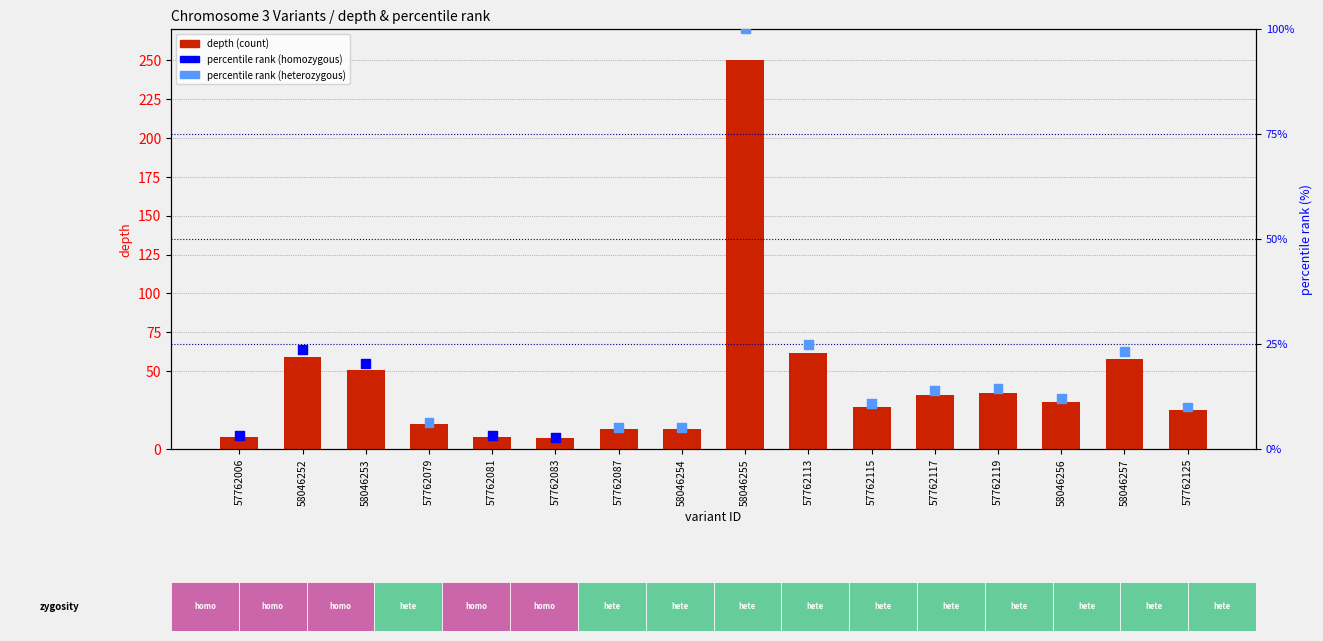

Which series has the widest spread of Y values?

depth (count)